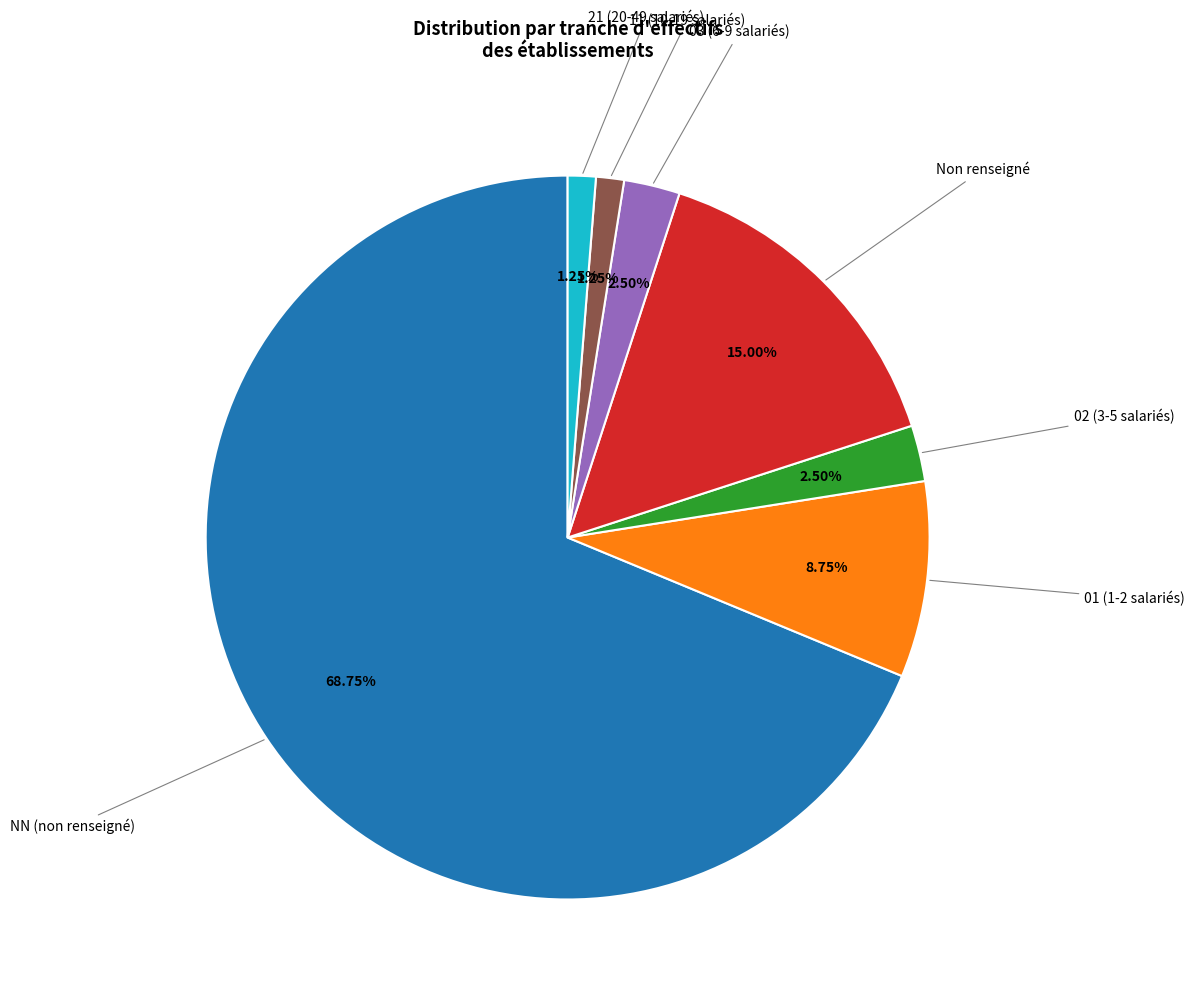

How many slices are in this pie chart?

7